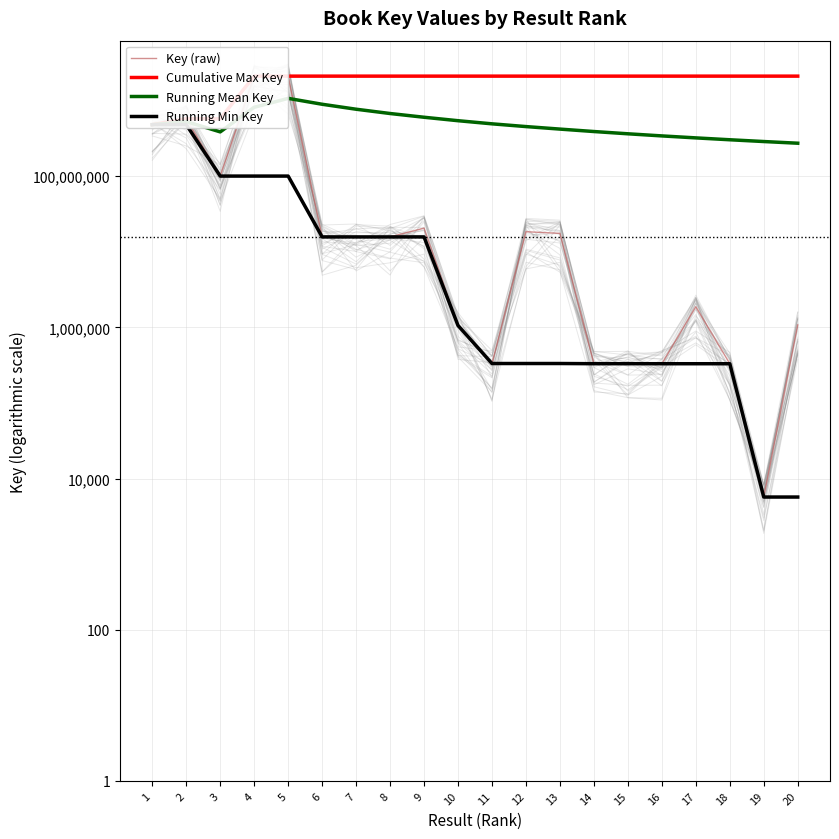

The Cumulative Max Key series shows 2105722433 at 11. True or false?

True